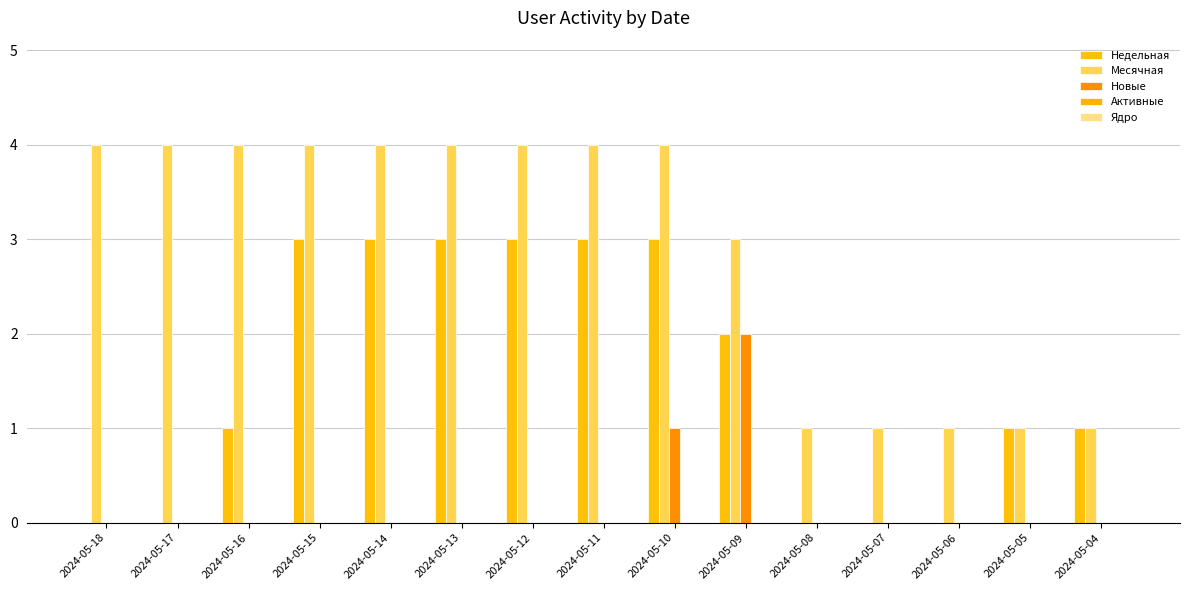

What is the value of the Месячная bar at the 5th from the left?

4